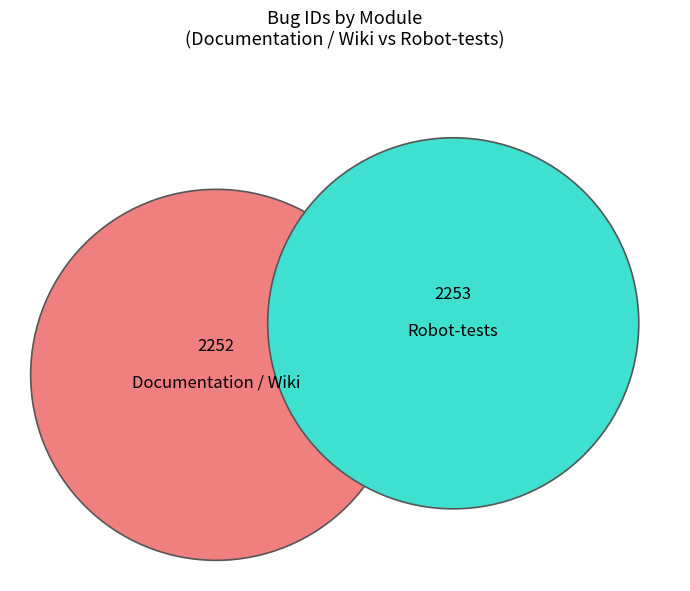

Rank the categories by value from highest to lowest.

Robot-tests, Documentation / Wiki